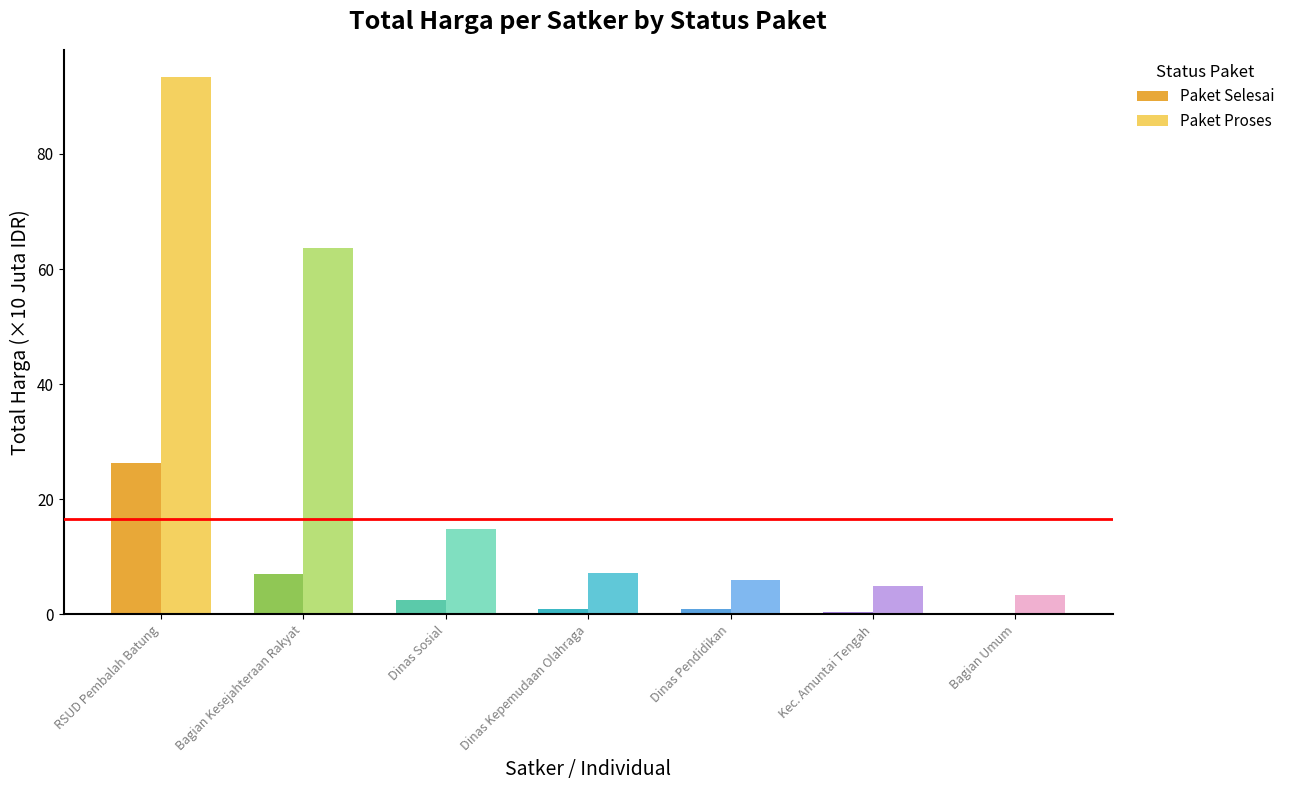

At which label does Paket Proses first exceed 7?

RSUD Pembalah Batung